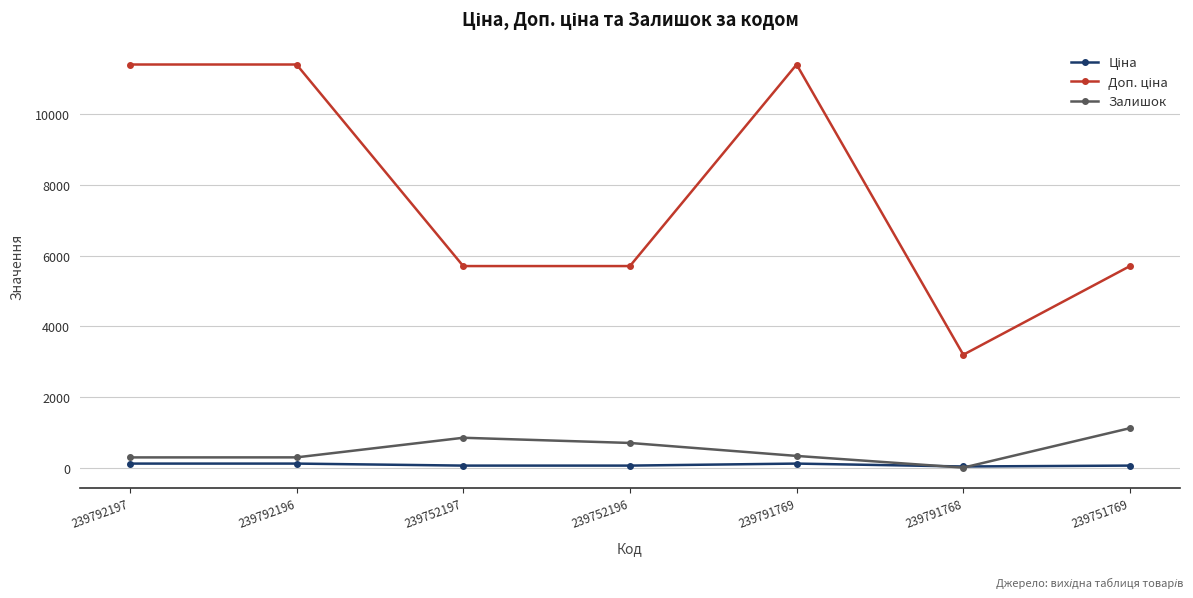

True or false: Залишок has a value of 290.0 at 239792196.

True